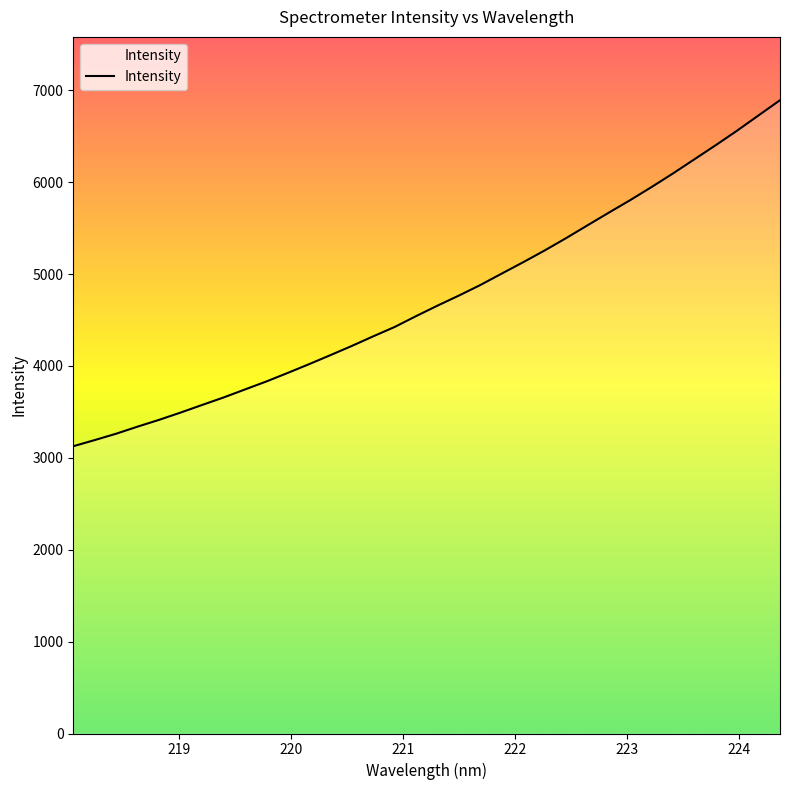

What is the minimum value shown in the chart?

3126.3